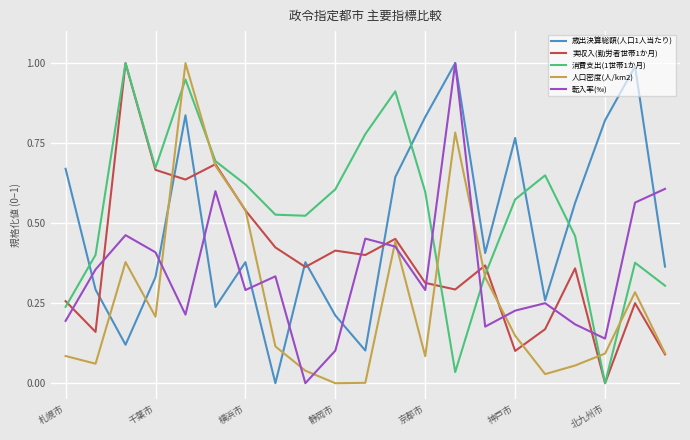

How many positive values does the 消費支出(1世帯1か月) series have?

20